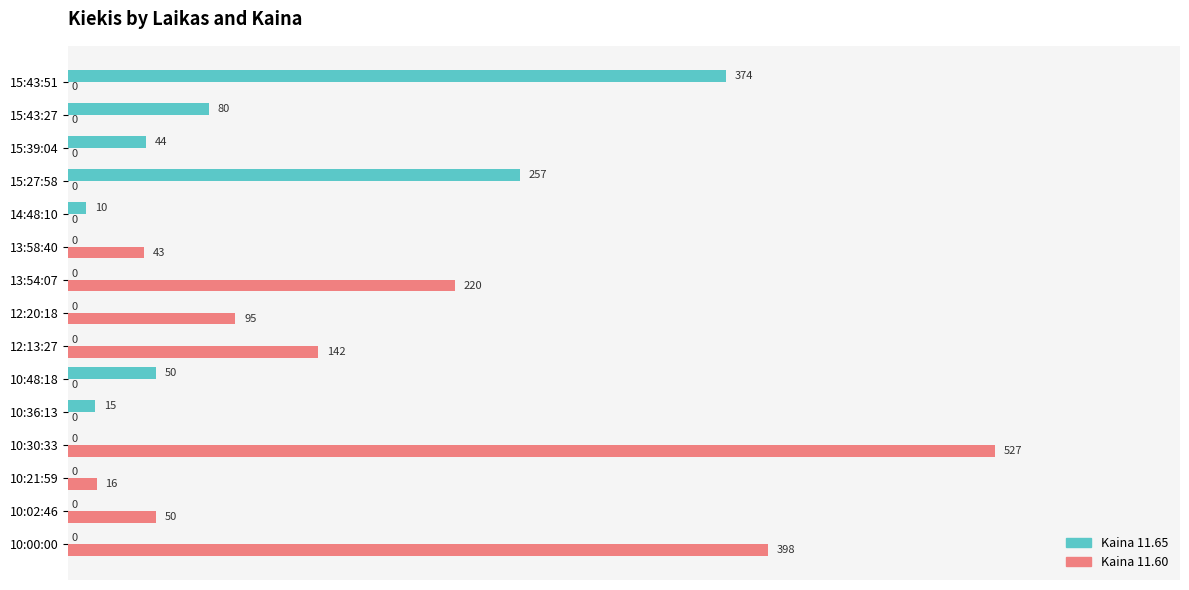

What is the sum of the Kaina 11.65 values at 15:43:51 and 10:02:46?

374